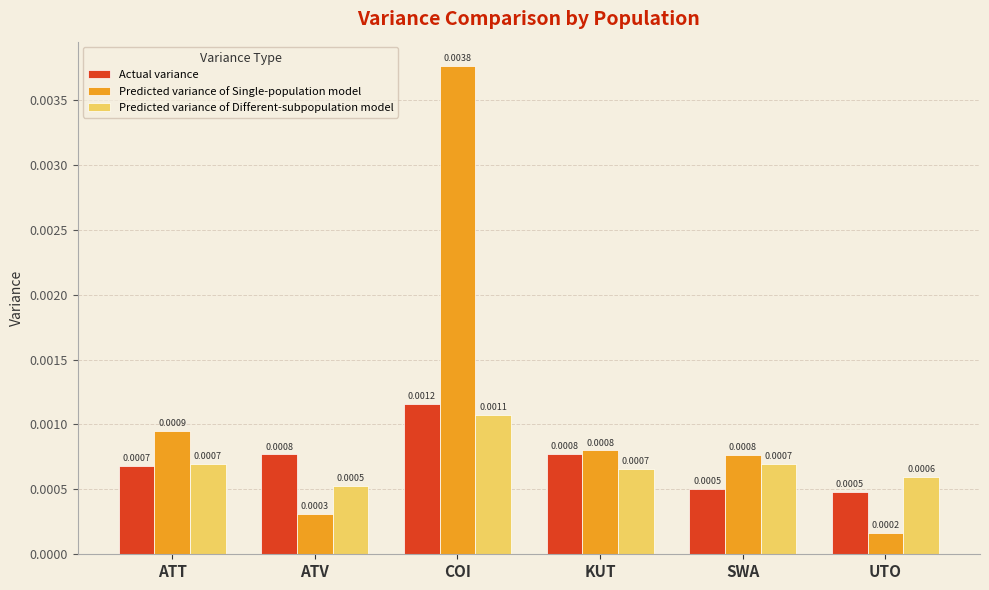

Which series has the widest spread of values?

Predicted variance of Single-population model